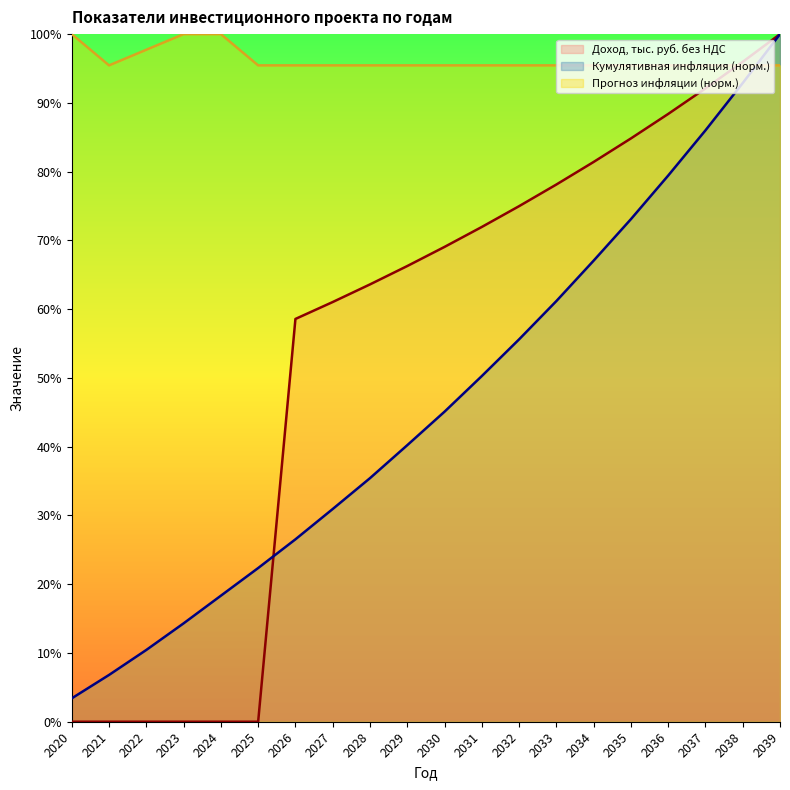

Reading left to right, list all the values displayed in this chart.

Доход, тыс. руб. без НДС: 2020=0.0	2021=0.0	2022=0.0	2023=0.0	2024=0.0	2025=0.0	2026=58.6	2027=61.0	2028=63.6	2029=66.3	2030=69.1	2031=72.0	2032=75.0	2033=78.1	2034=81.4	2035=84.8	2036=88.4	2037=92.1	2038=96.0	2039=100.0
Прогноз инфляции: 2020=100.0	2021=95.5	2022=97.7	2023=100.0	2024=100.0	2025=95.5	2026=95.5	2027=95.5	2028=95.5	2029=95.5	2030=95.5	2031=95.5	2032=95.5	2033=95.5	2034=95.5	2035=95.5	2036=95.5	2037=95.5	2038=95.5	2039=95.5
Кумулятивная инфляция: 2020=3.4	2021=6.8	2022=10.4	2023=14.3	2024=18.3	2025=22.4	2026=26.5	2027=30.9	2028=35.4	2029=40.2	2030=45.1	2031=50.3	2032=55.6	2033=61.2	2034=67.1	2035=73.1	2036=79.4	2037=86.0	2038=92.9	2039=100.0